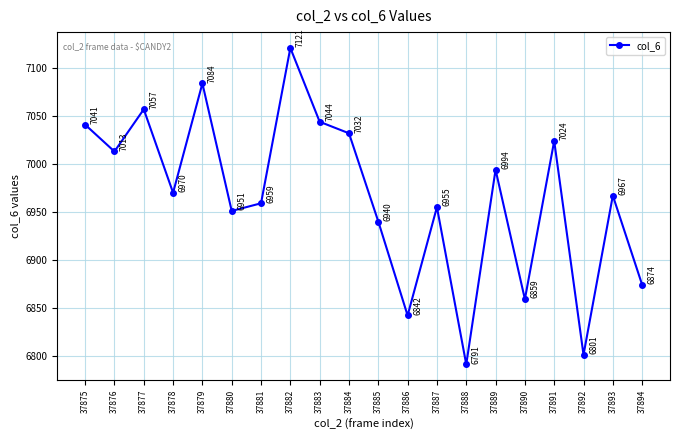

Read the value at 37888, to the nearest 5.

6790